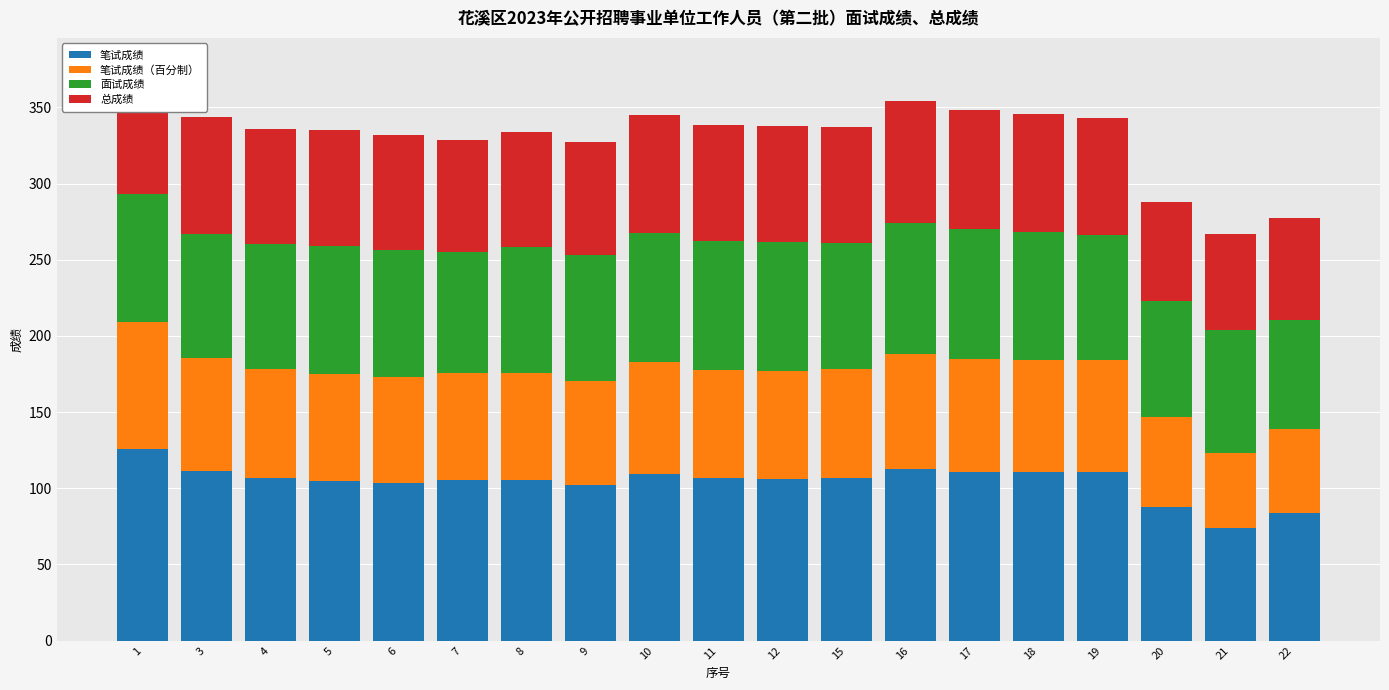

The 笔试成绩 series shows 83.5 at 22. True or false?

True